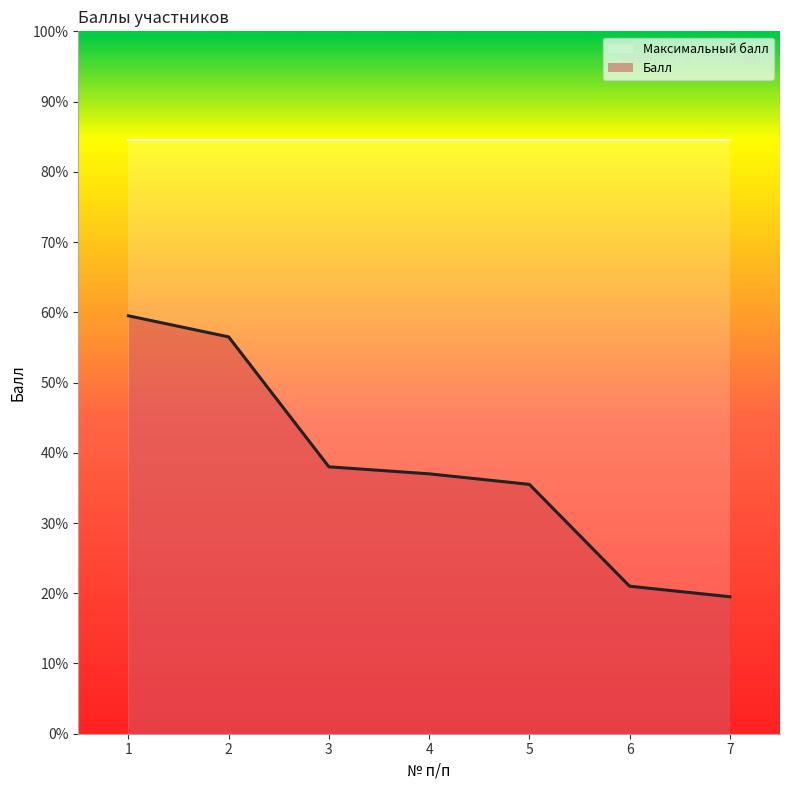

At which label does the data first exceed 37?

1